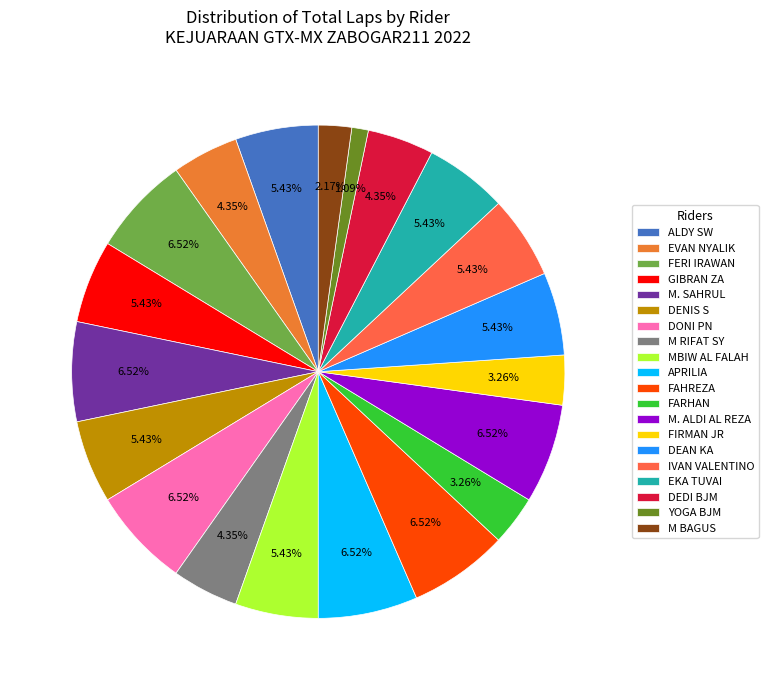

How many segments does this pie chart have?

20